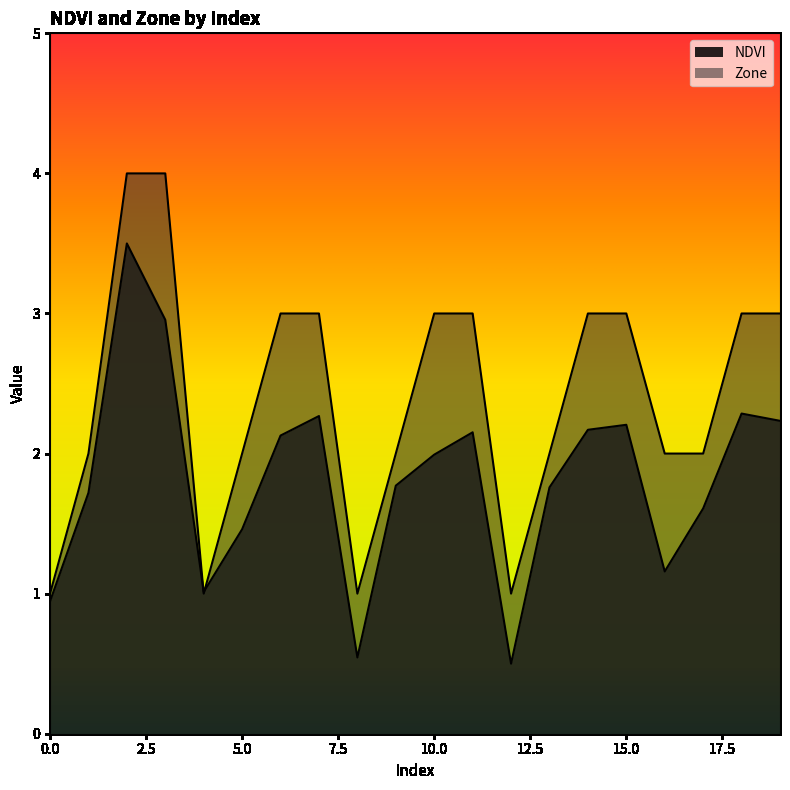

What is the highest value of the Zone series?

4.0